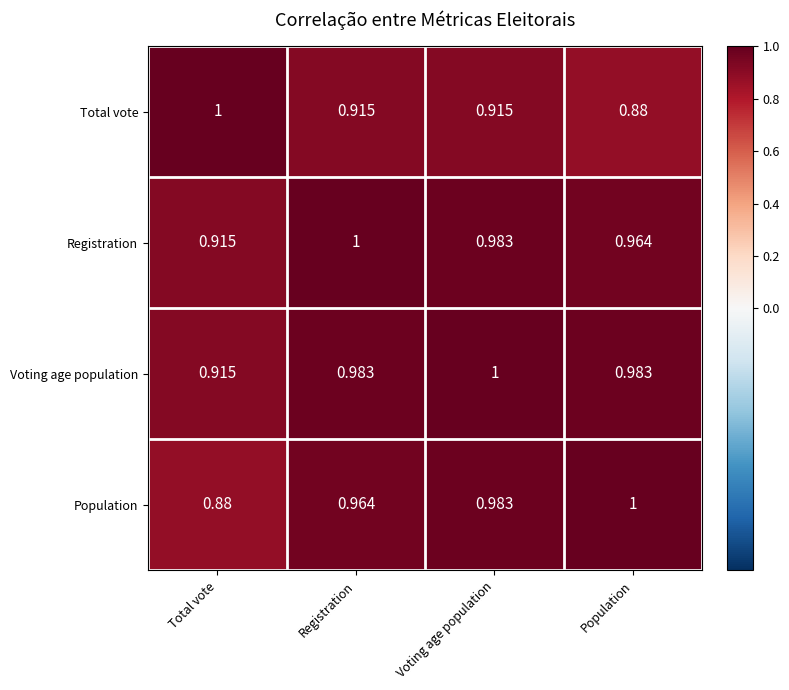

Which series changed the most between Total vote and Voting age population?

Population